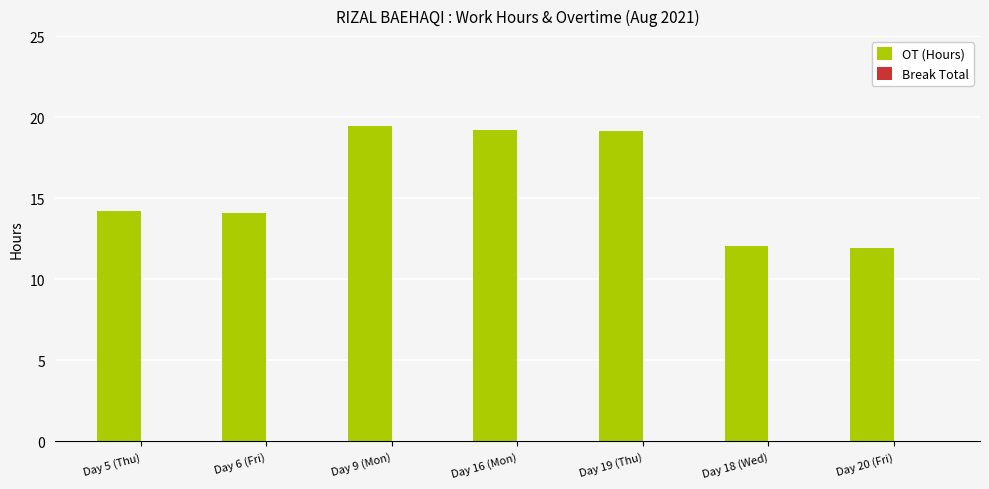

What is the ratio of the value at Day 20 (Fri) to the value at Day 16 (Mon)?

0.6